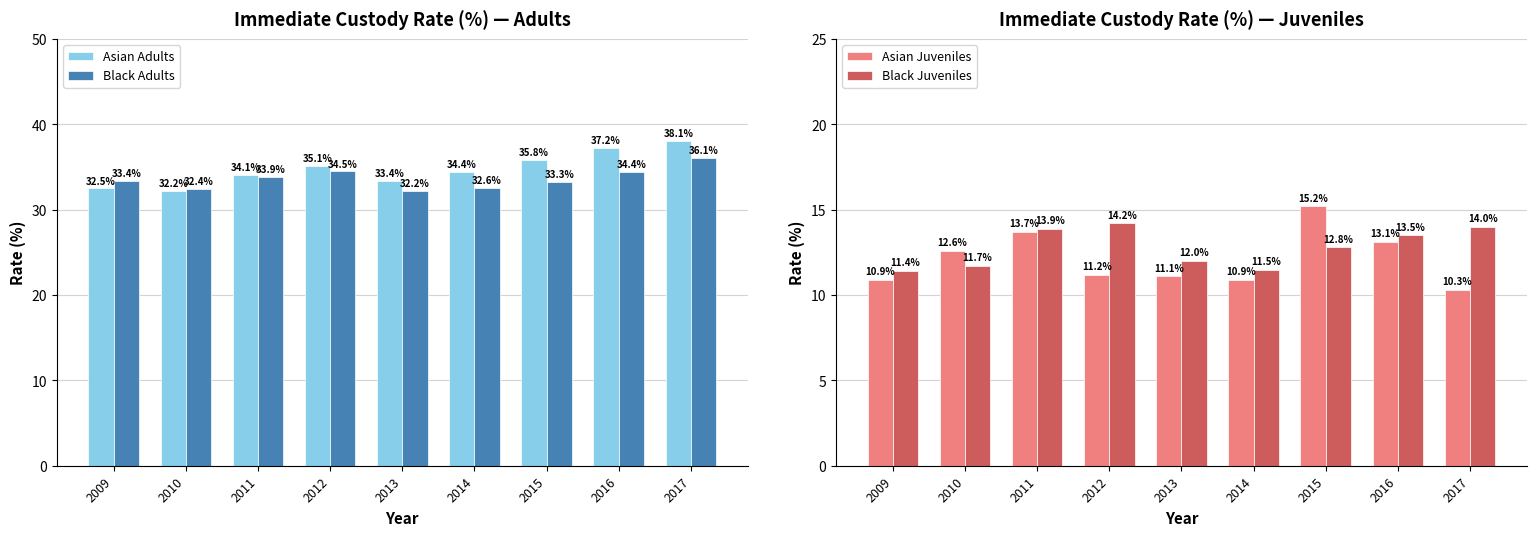

Which series has the largest total across all categories?

Asian Adults